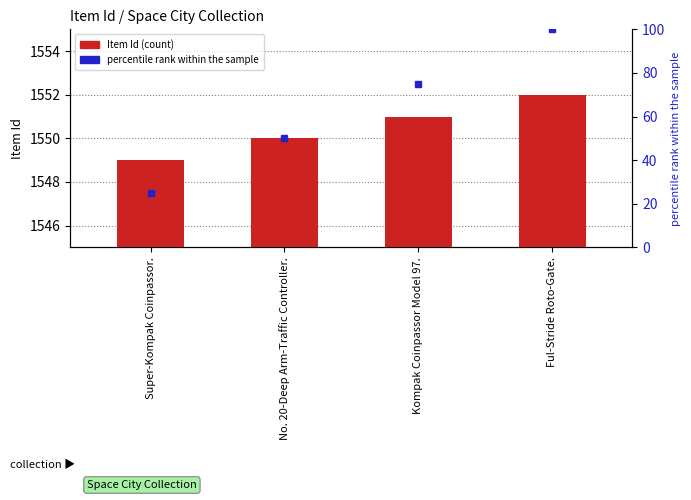

List the labels in order of value, largest first.

Ful-Stride Roto-Gate., Kompak Coinpassor Model 97., No. 20-Deep Arm-Traffic Controller., Super-Kompak Coinpassor.